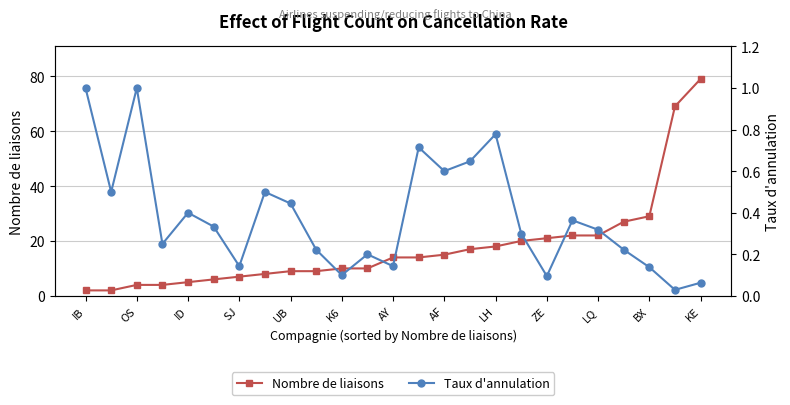

What is the average value of the Nombre de liaisons series?

18